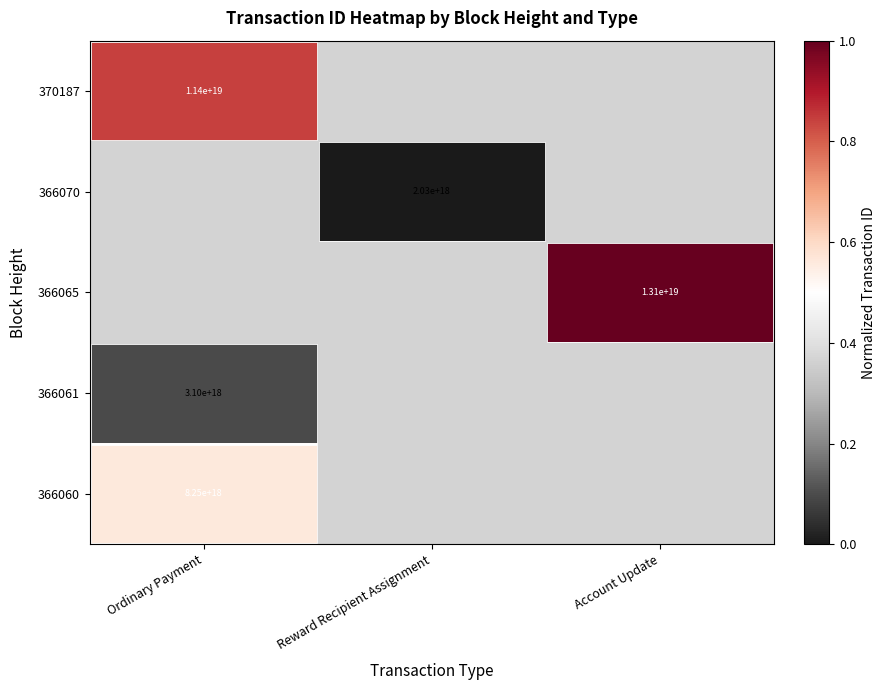

Rank the categories by 370187 value from highest to lowest.

Ordinary Payment, Reward Recipient Assignment, Account Update